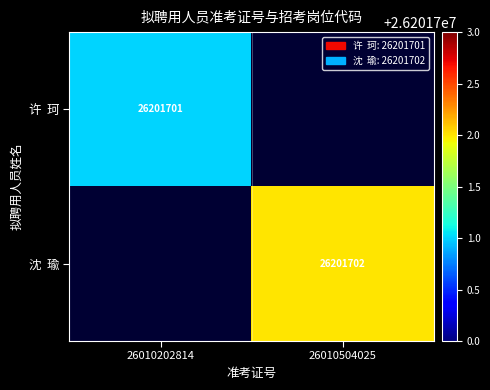

How many 许 珂 values are between 0 and 26201701?

2